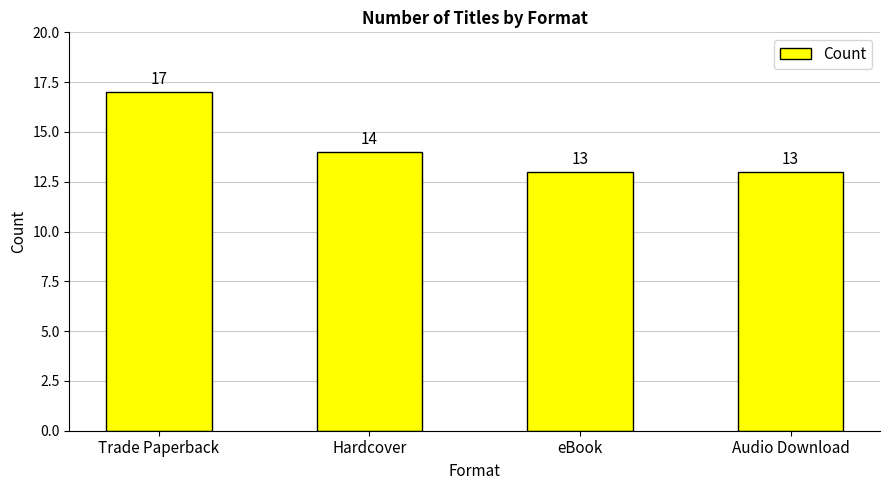

Is it true that the value at eBook is 17?

False